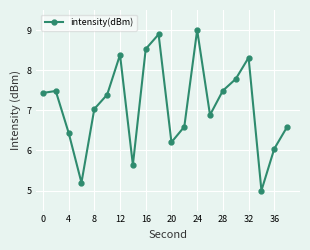

What is the smallest value displayed?

5.0